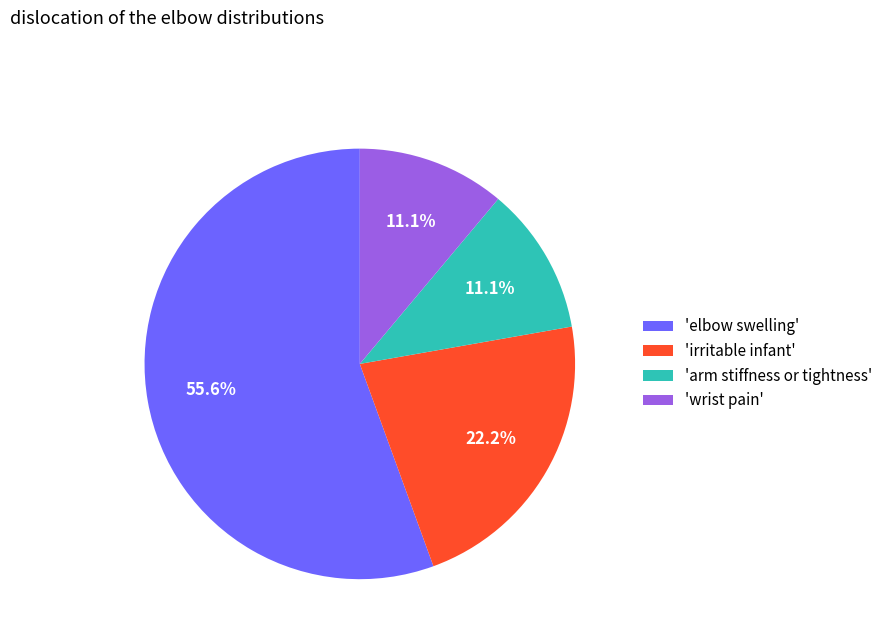

How many segments does this pie chart have?

4